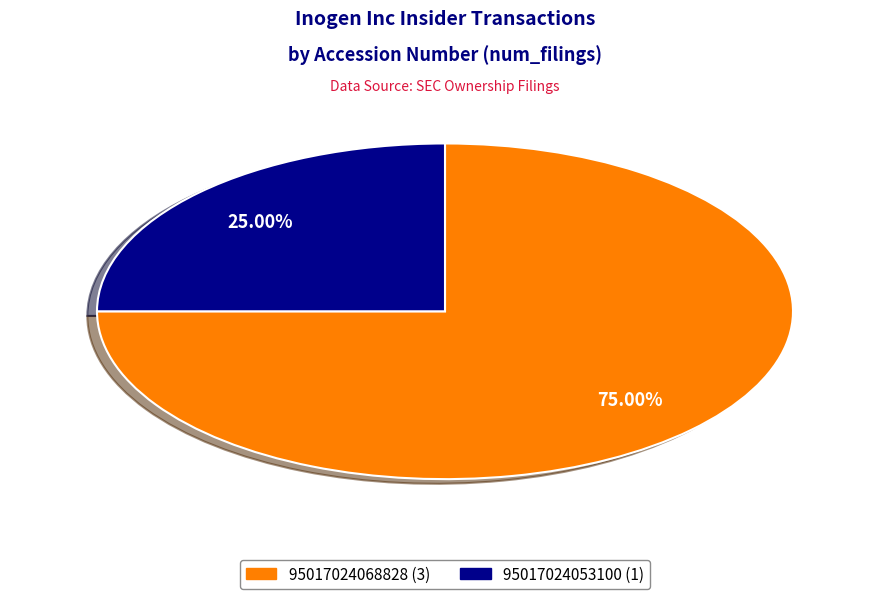

Do 95017024068828 and 95017024053100 together represent more than half of the pie?

Yes